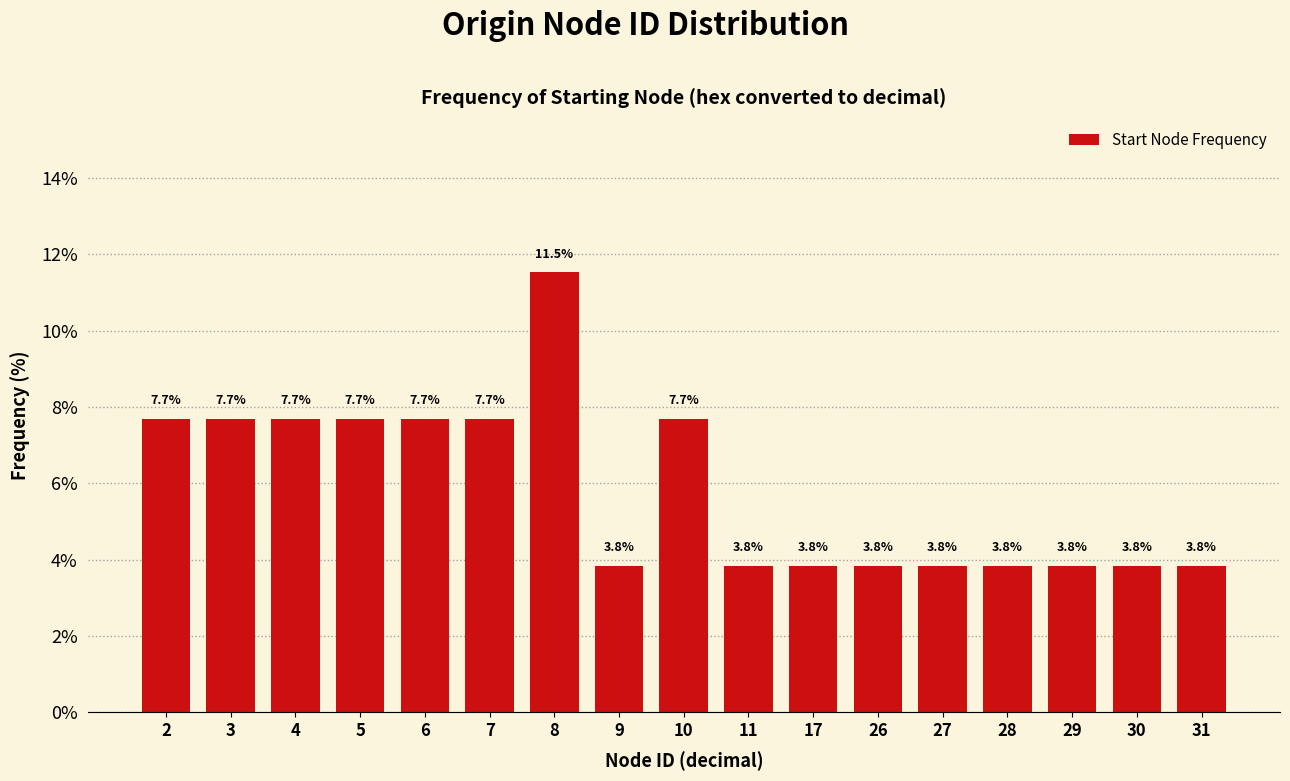

Reading right to left, what are all the values shown in this chart?

3.8	3.8	3.8	3.8	3.8	3.8	3.8	3.8	7.7	3.8	11.5	7.7	7.7	7.7	7.7	7.7	7.7